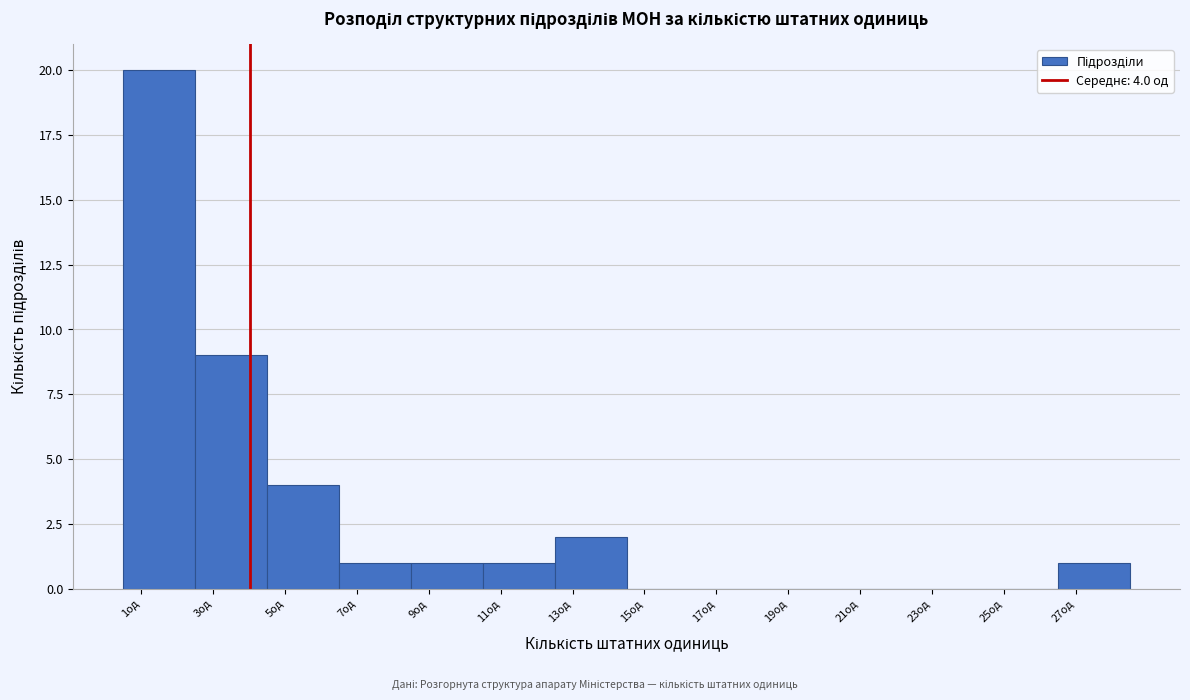

Which range on the x-axis has the tallest bar?

0.5 to 2.5